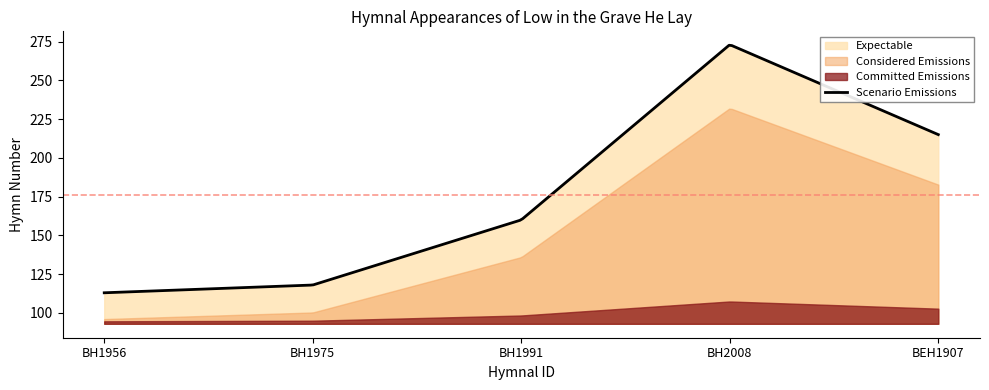

True or false: Committed Emissions and Considered Emissions intersect in this chart.

False